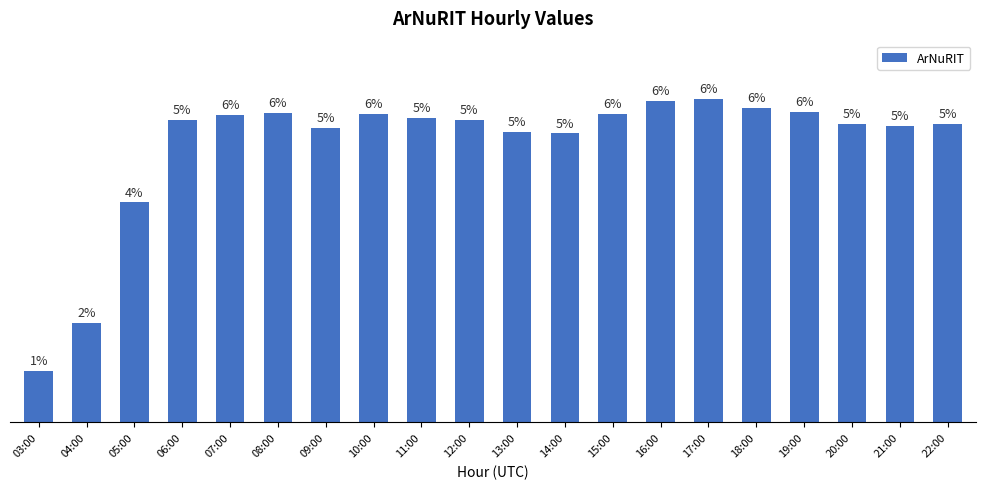

Are the bars horizontal?

No